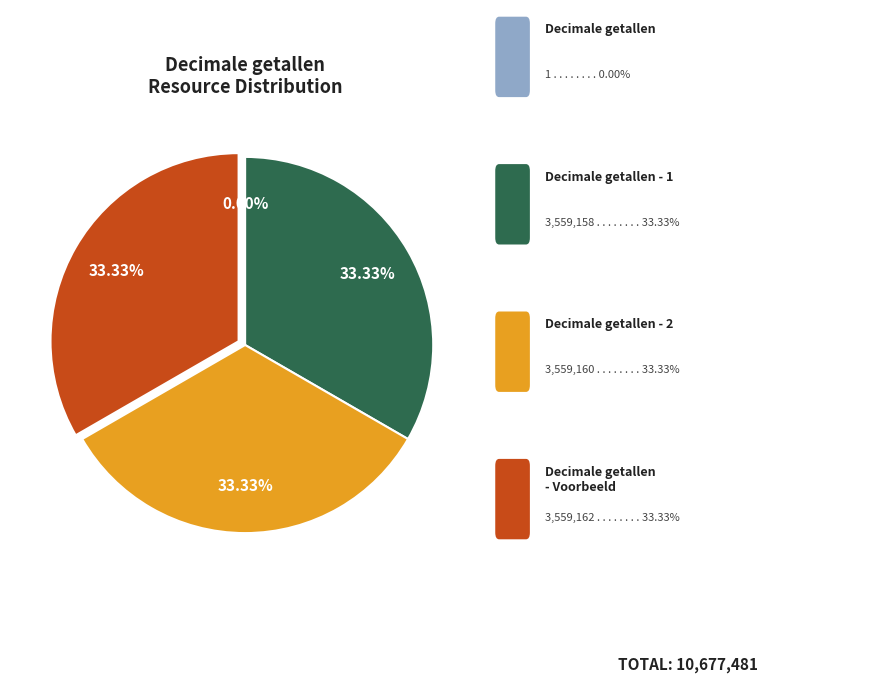

Is there any slice that represents more than half of the pie?

No